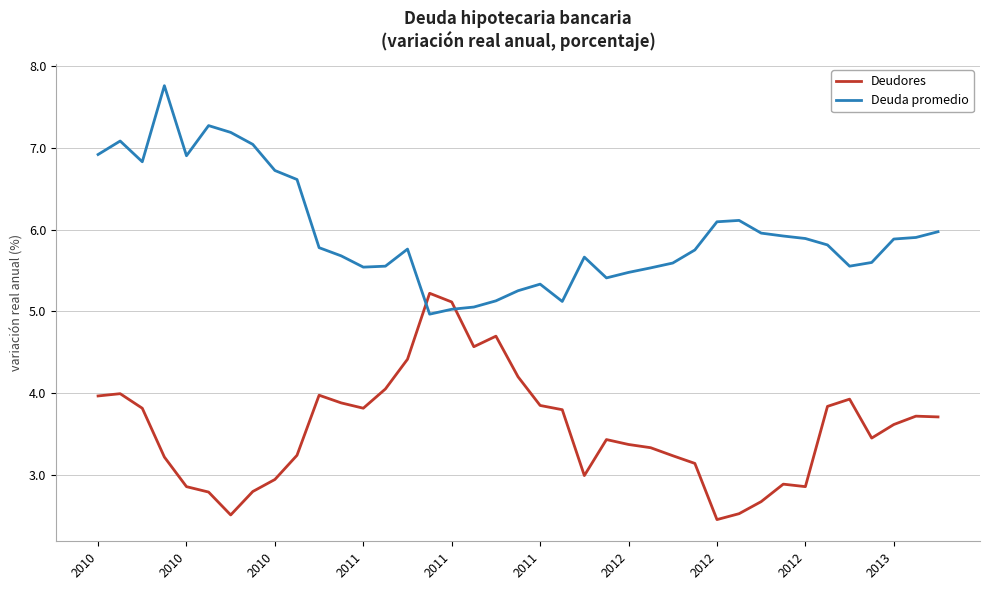

What is the maximum value for Deuda promedio?

7.8